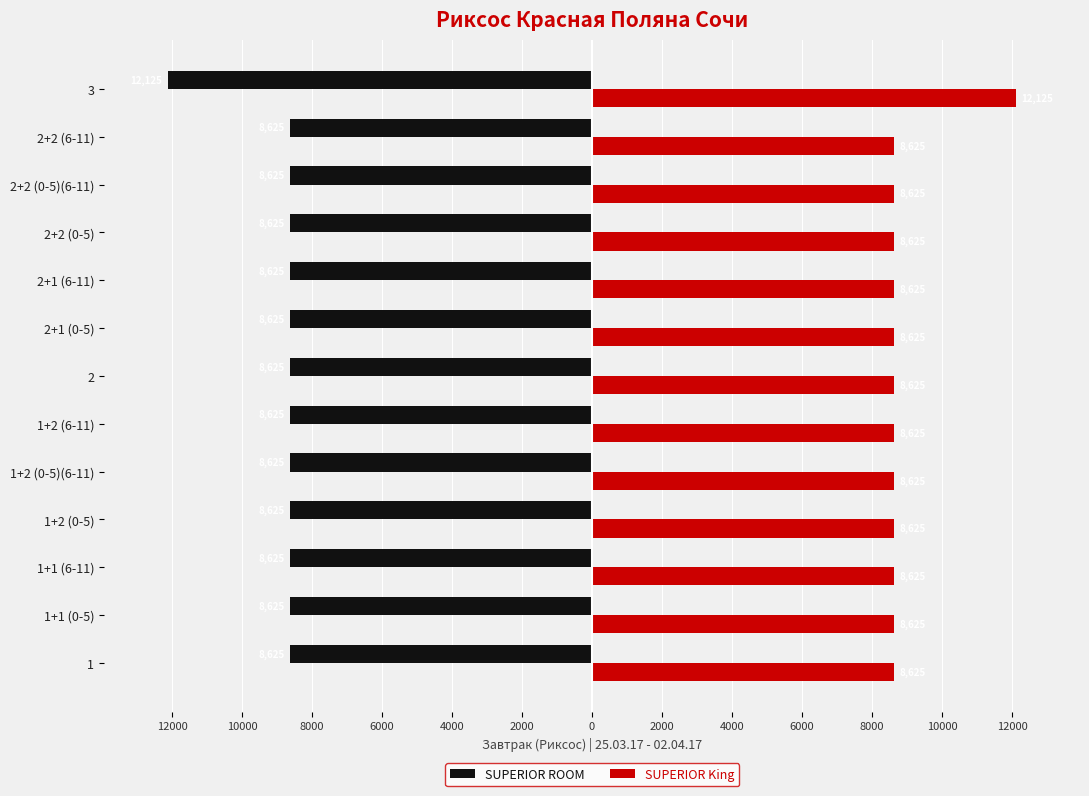

Rank the series by their average value, from highest to lowest.

SUPERIOR King, SUPERIOR ROOM